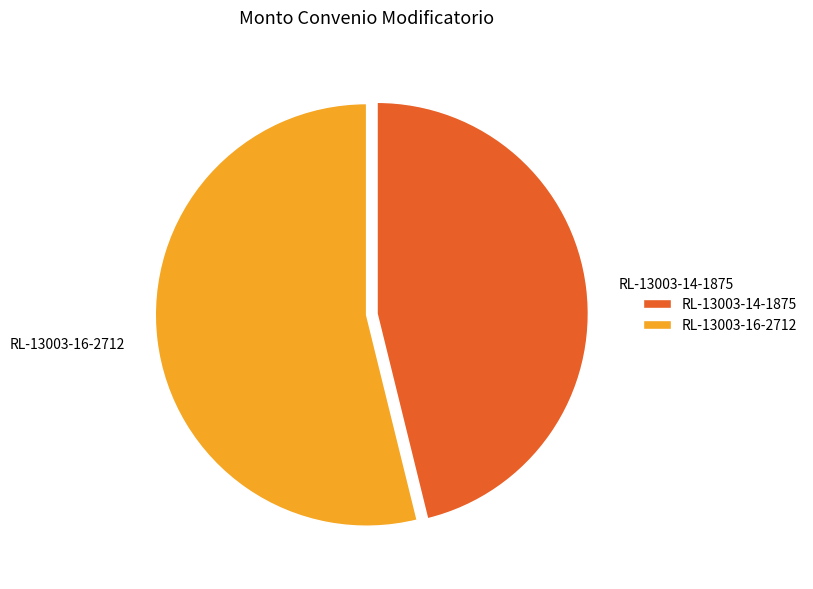

Is it true that RL-13003-16-2712 is 42% of the pie?

False